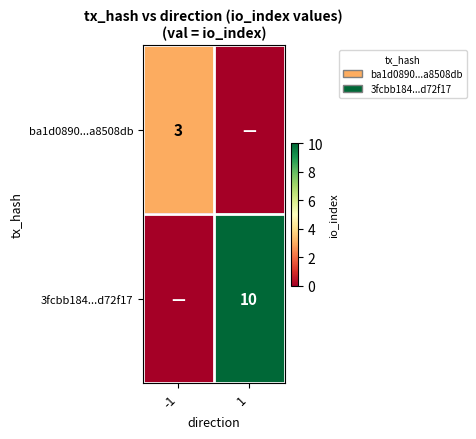

How many distinct data groups are displayed?

2